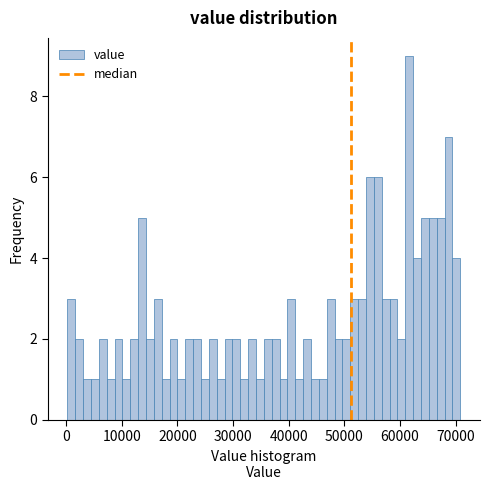

Read against the x-axis, roughly where is the centre of the tallest bar?

62000